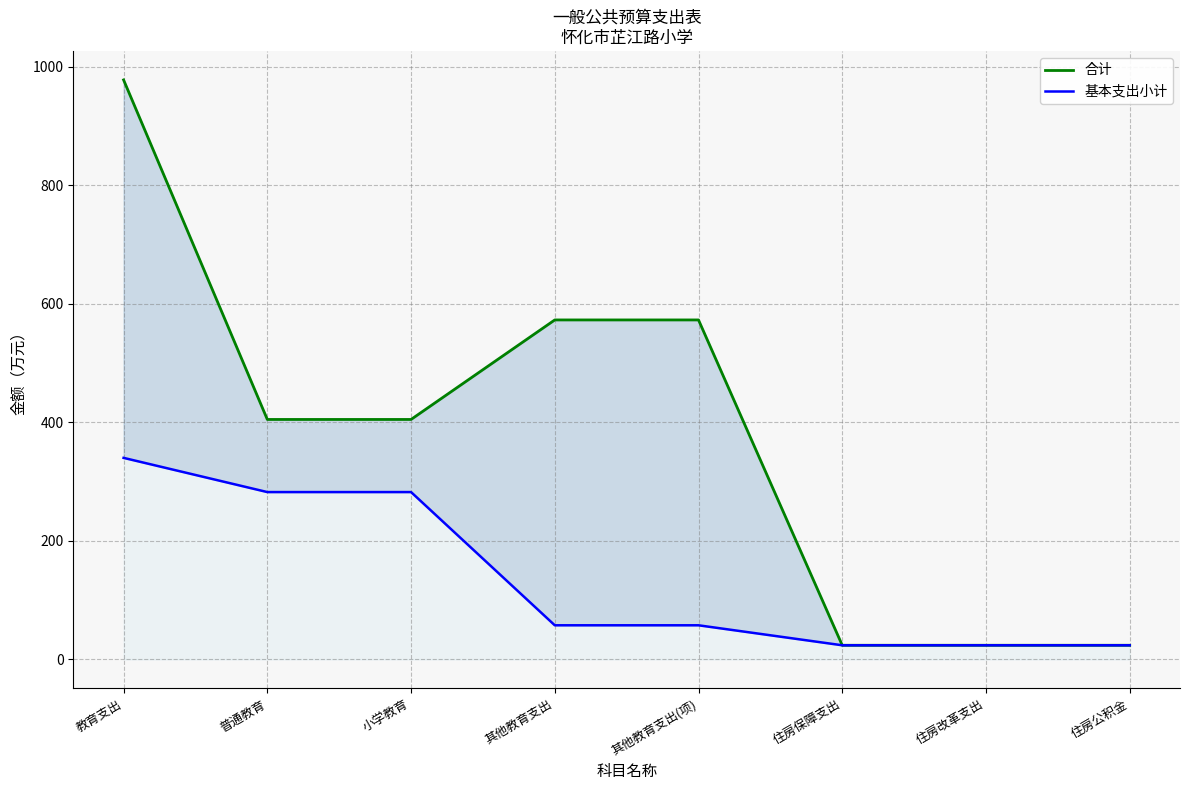

List the series in order of their peak value, highest first.

合计, 基本支出小计